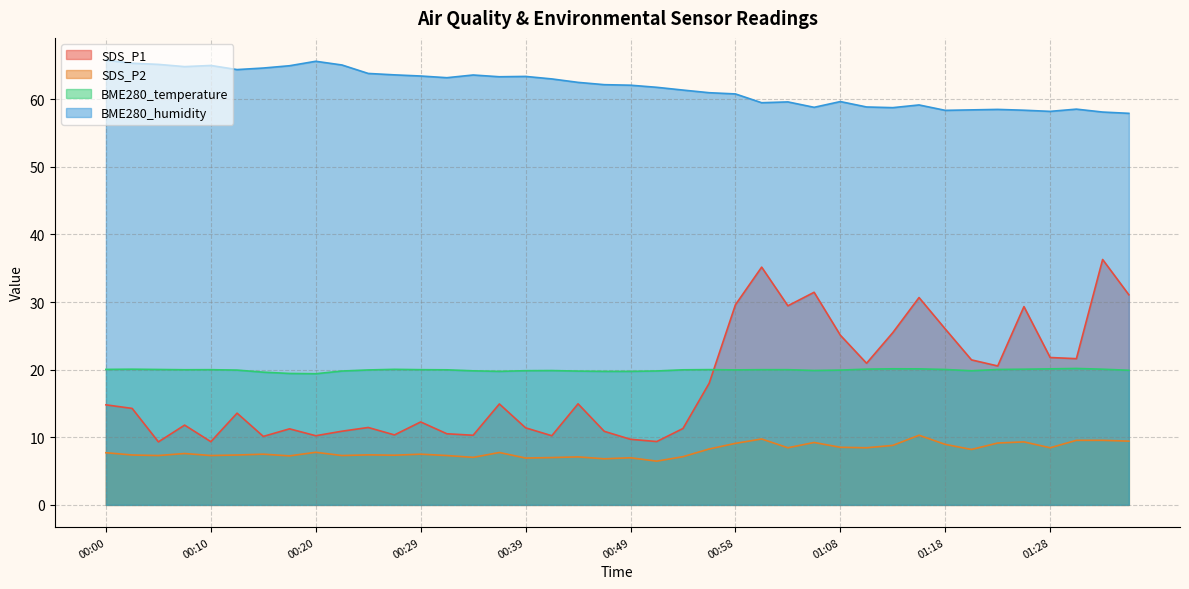

What is the difference between the highest and lowest values at 01:11?

50.4